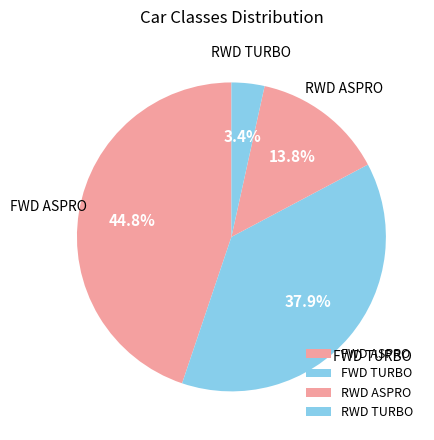

Rank the categories by value from lowest to highest.

RWD TURBO, RWD ASPRO, FWD TURBO, FWD ASPRO